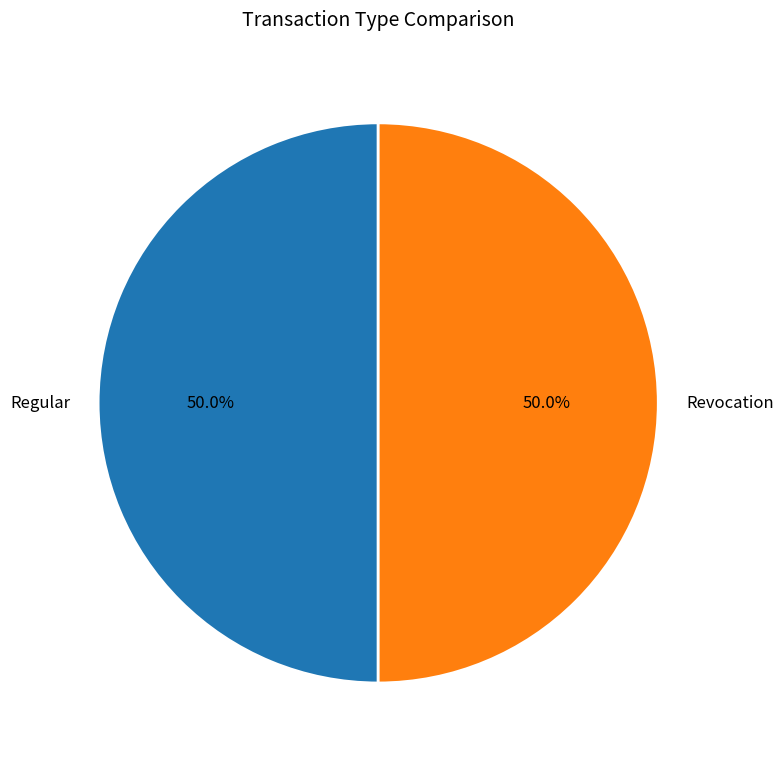

To the nearest percent, what is the average slice percentage?

50%